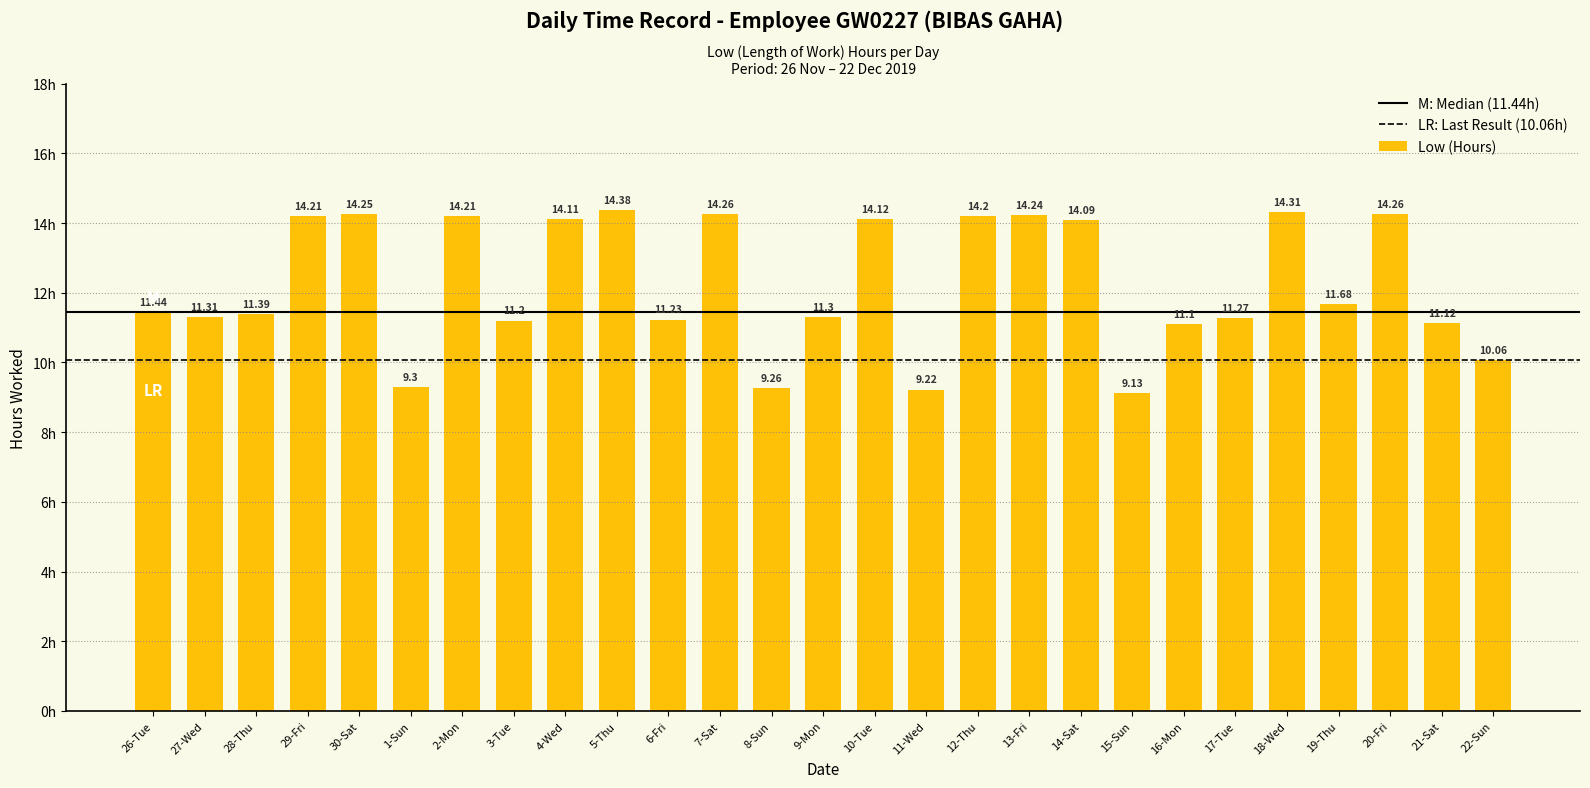

Which has a higher value, 29-Fri or 28-Thu?

29-Fri